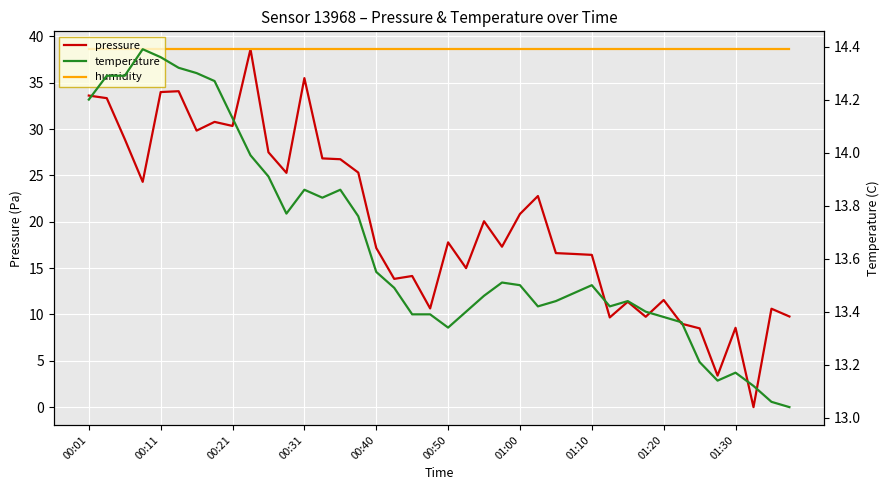

What is the value of the pressure point at the 18th from the left?

13.8